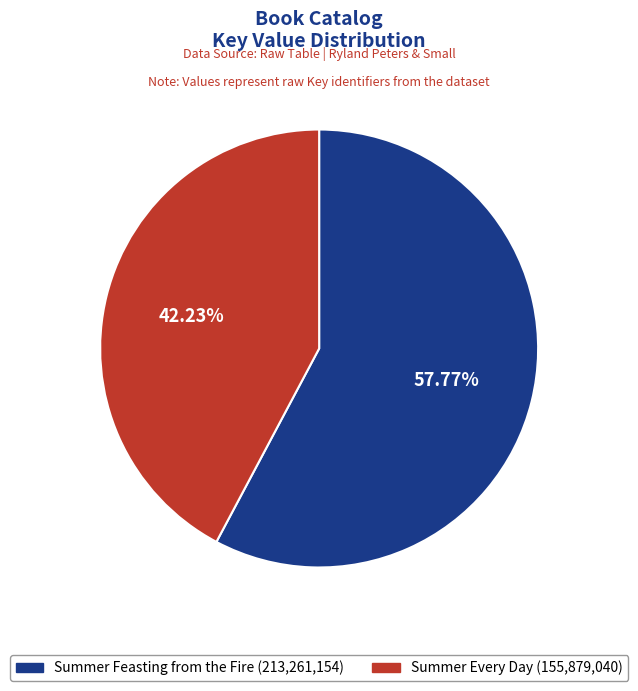

True or false: Summer Feasting from the Fire accounts for 46% of the total.

False